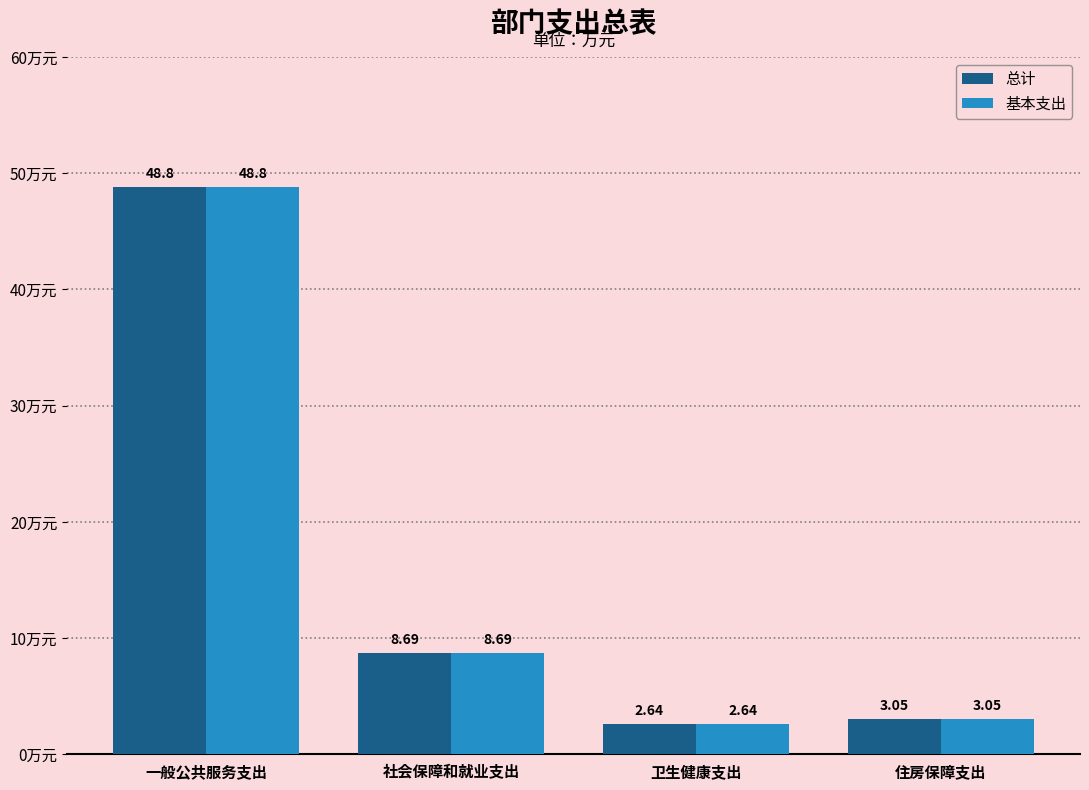

What position from the left is 一般公共服务支出?

1